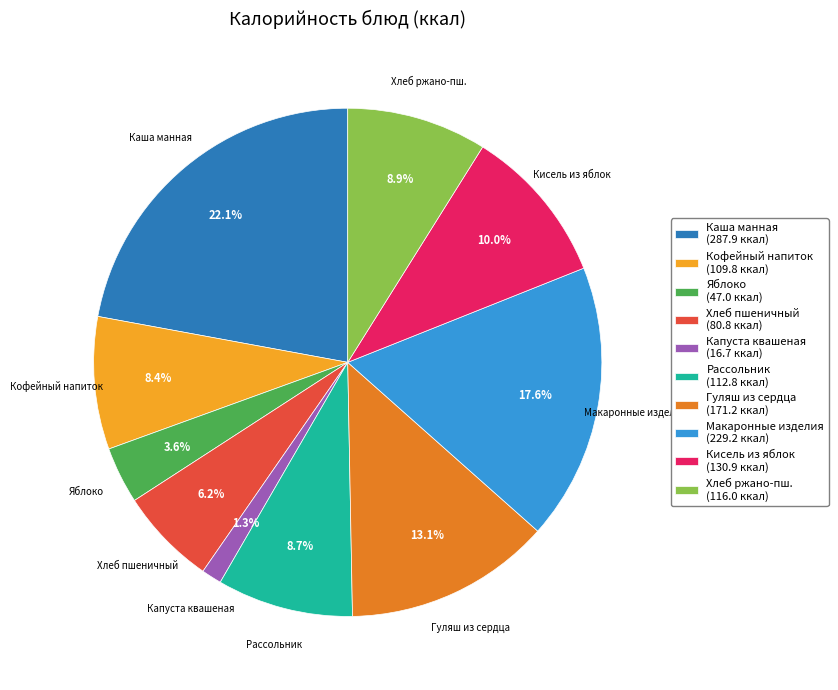

Between Хлеб ржано-пш. (116.0 ккал) and Гуляш из сердца (171.2 ккал), which is larger?

Гуляш из сердца (171.2 ккал)